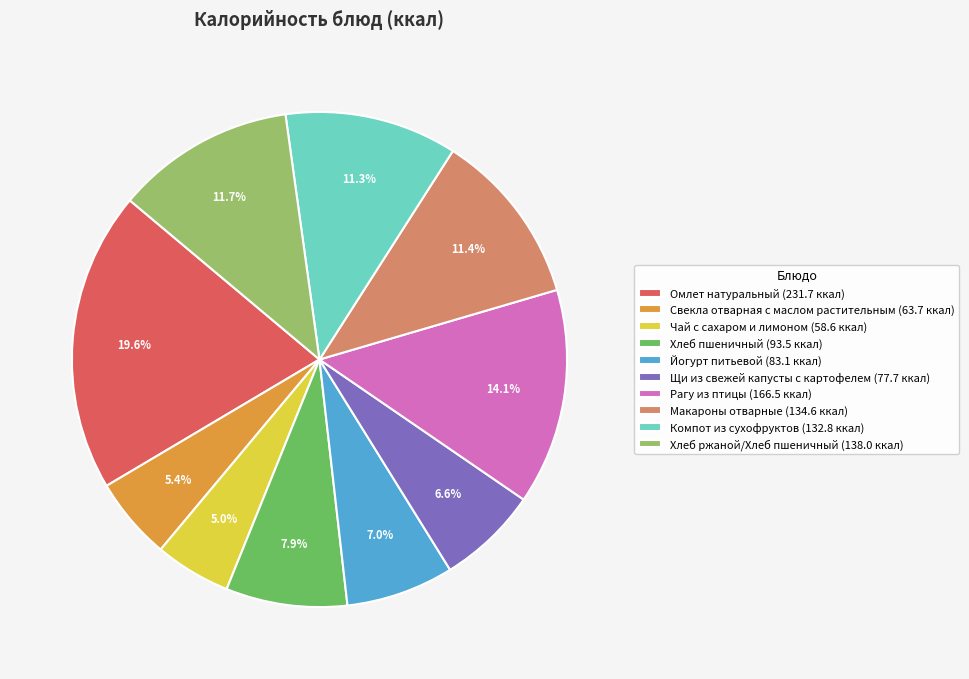

What percentage is the Хлеб ржаной/Хлеб пшеничный slice, to the nearest percent?

12%